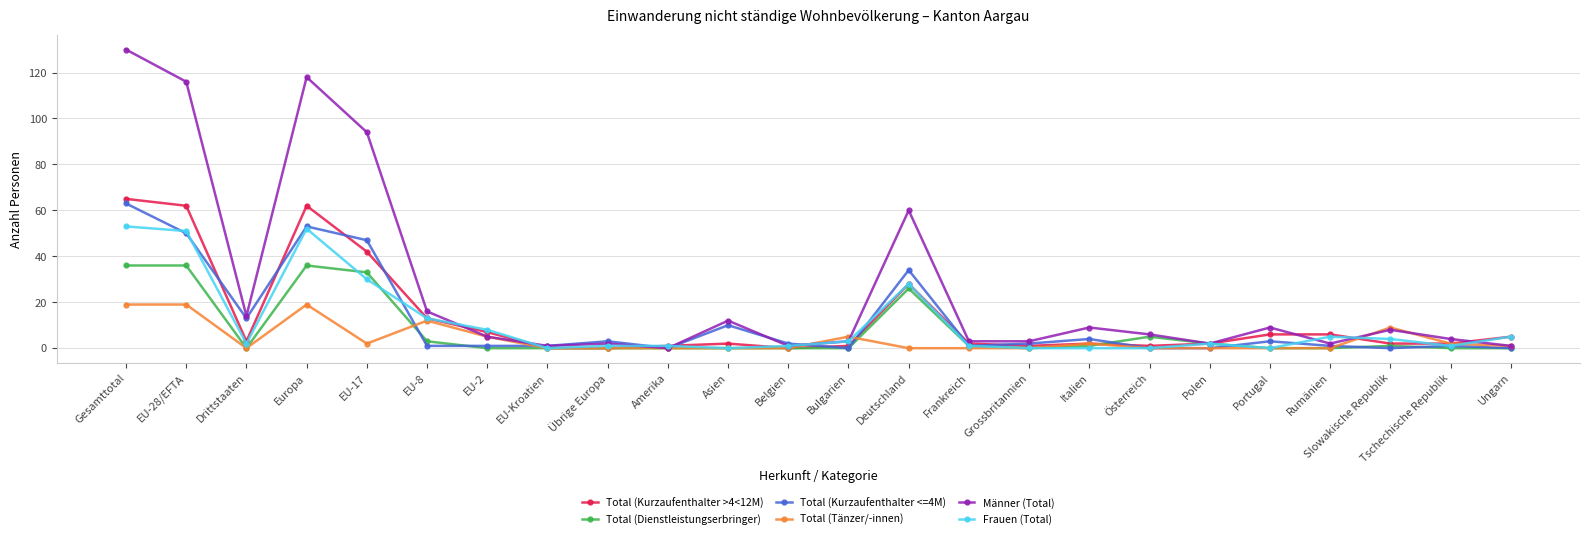

What position from the right is Asien?

14